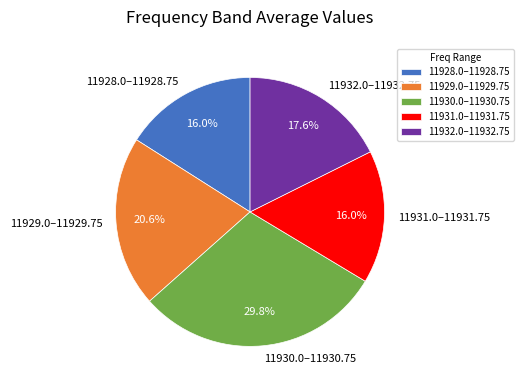

Count the number of slices in the pie.

5